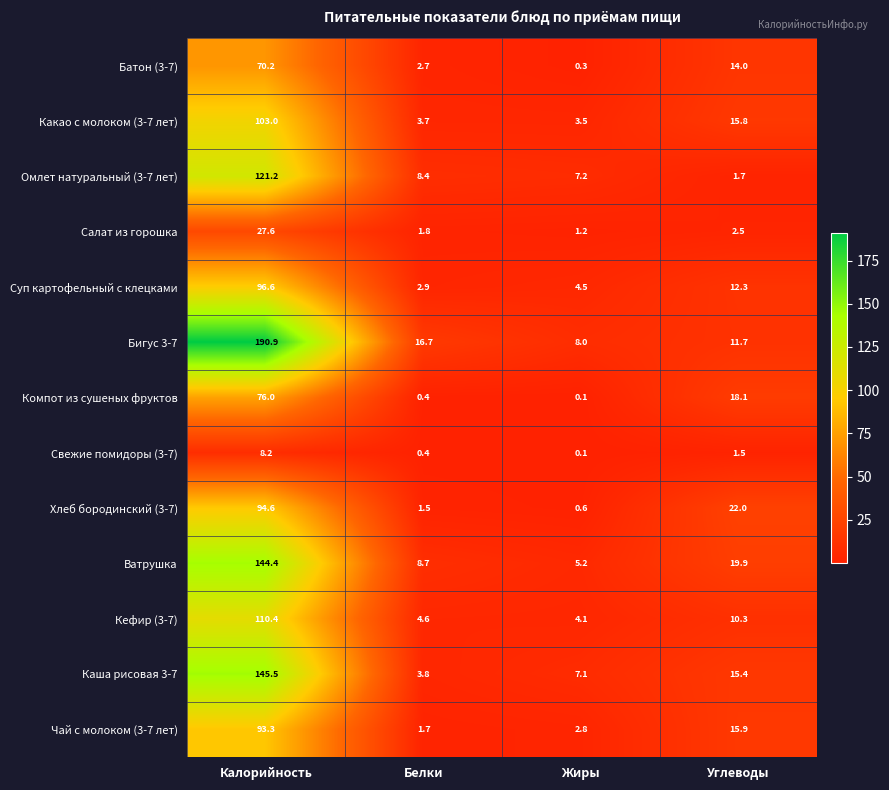

What is the difference between the Свежие помидоры (3-7) values at Калорийность and Жиры?

8.1